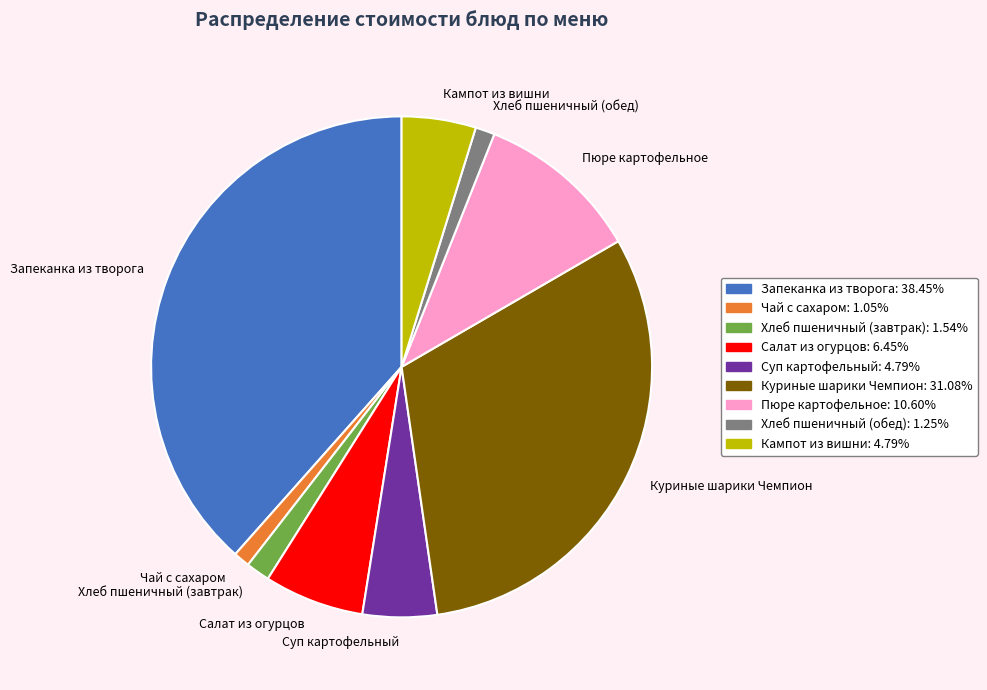

Which category has the biggest portion of the pie?

Запеканка из творога